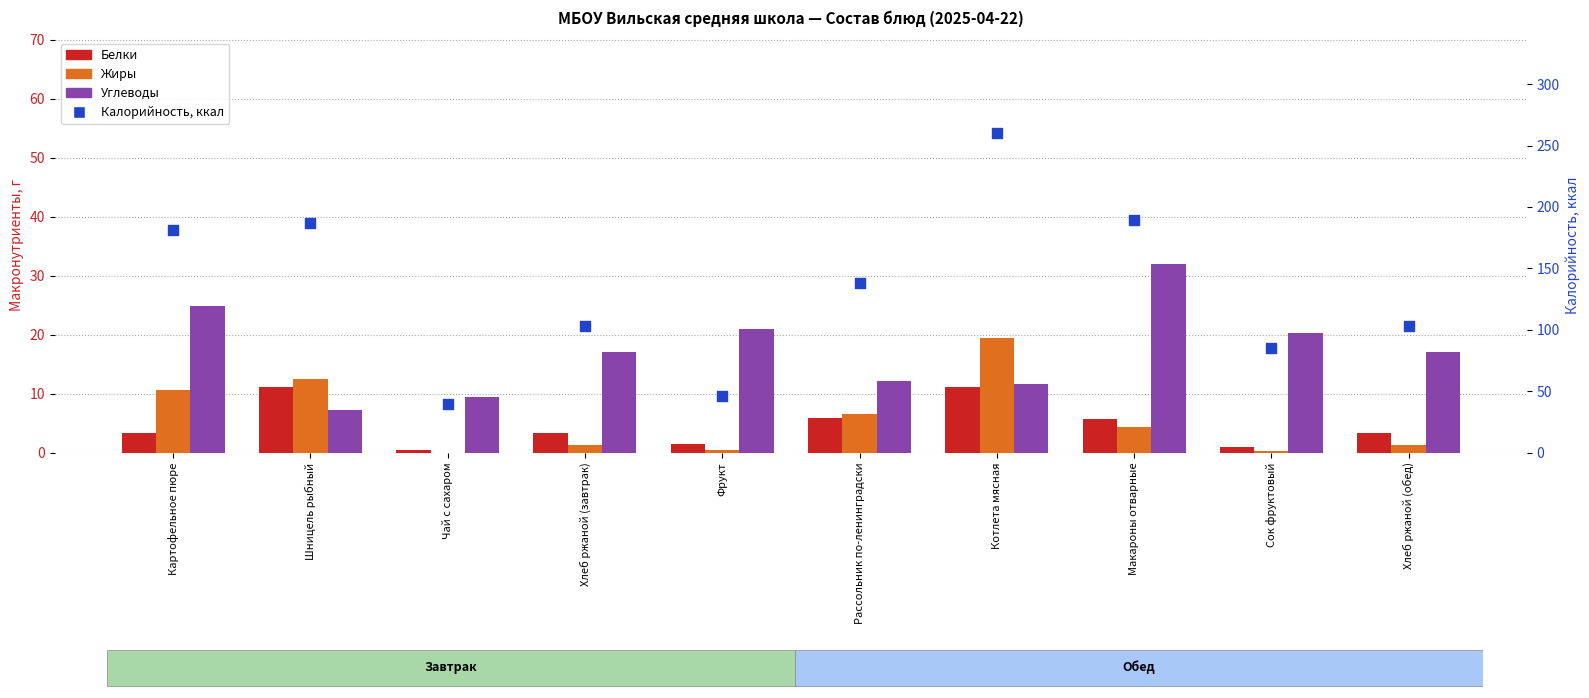

At how many categories does at least one series exceed 159?

4